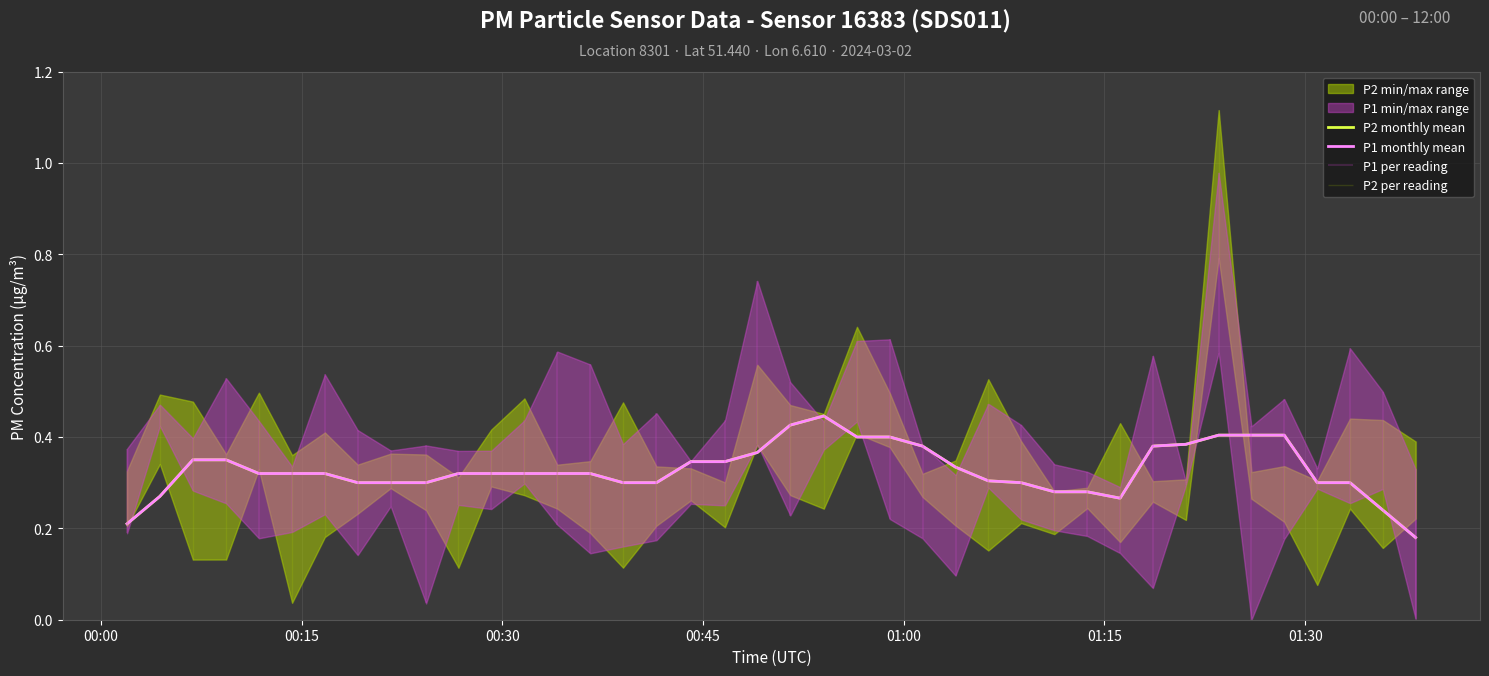

Reading left to right, extract all data points from this chart.

P2 monthly mean: 0.2	0.3	0.4	0.4	0.3	0.3	0.3	0.3	0.3	0.3	0.3	0.3	0.3	0.3	0.3	0.3	0.3	0.3	0.3	0.4	0.4	0.4	0.4	0.4	0.4	0.3	0.3	0.3	0.3	0.3	0.3	0.4	0.4	0.4	0.4	0.4	0.3	0.3	0.2	0.2
P1 monthly mean: 0.2	0.3	0.4	0.4	0.3	0.3	0.3	0.3	0.3	0.3	0.3	0.3	0.3	0.3	0.3	0.3	0.3	0.3	0.3	0.4	0.4	0.4	0.4	0.4	0.4	0.3	0.3	0.3	0.3	0.3	0.3	0.4	0.4	0.4	0.4	0.4	0.3	0.3	0.2	0.2